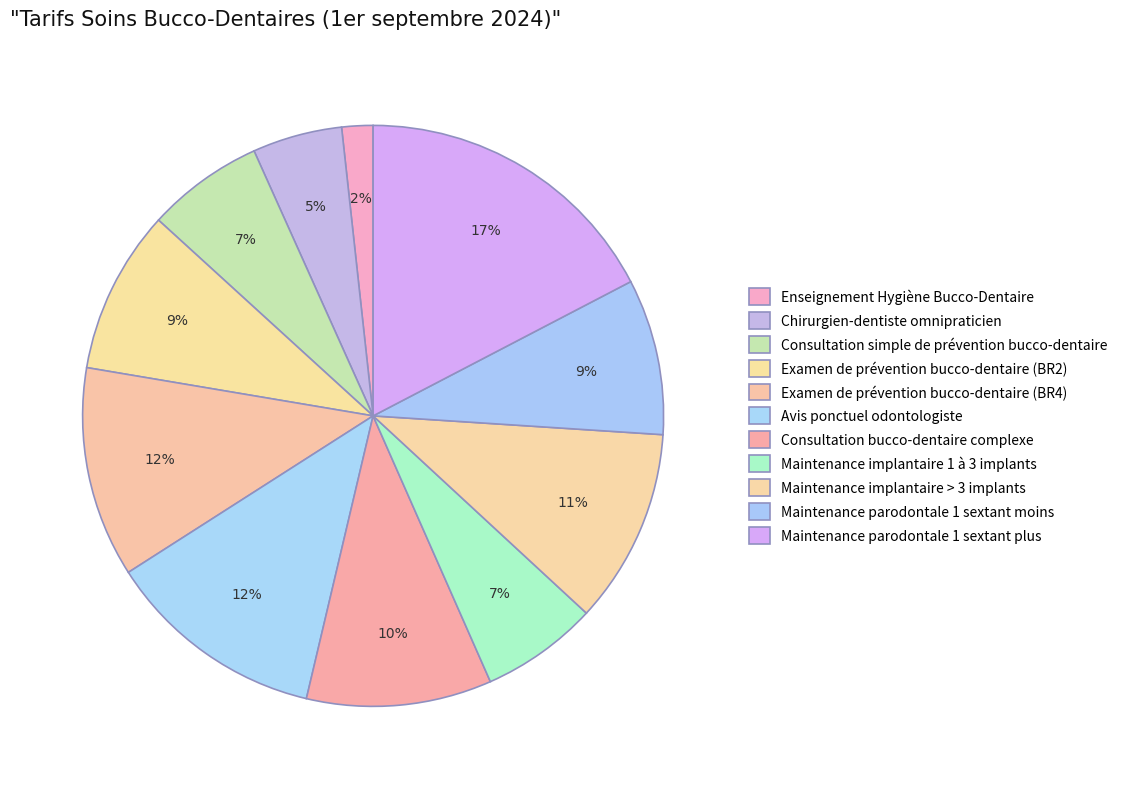

Is Maintenance implantaire > 3 implants the majority of the pie?

No